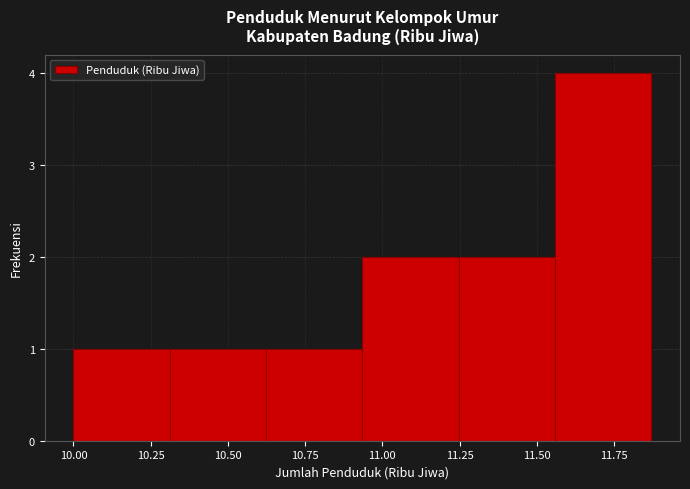

Reading left to right, list every bar in this chart as the range it spans on the x-axis followed by its height. Neither the bar edges nor the heights are printed on the chart, so give them approximately, as read against the axes.

10.00 to 10.30: 1
10.30 to 10.60: 1
10.60 to 10.95: 1
10.95 to 11.25: 2
11.25 to 11.55: 2
11.55 to 11.85: 4